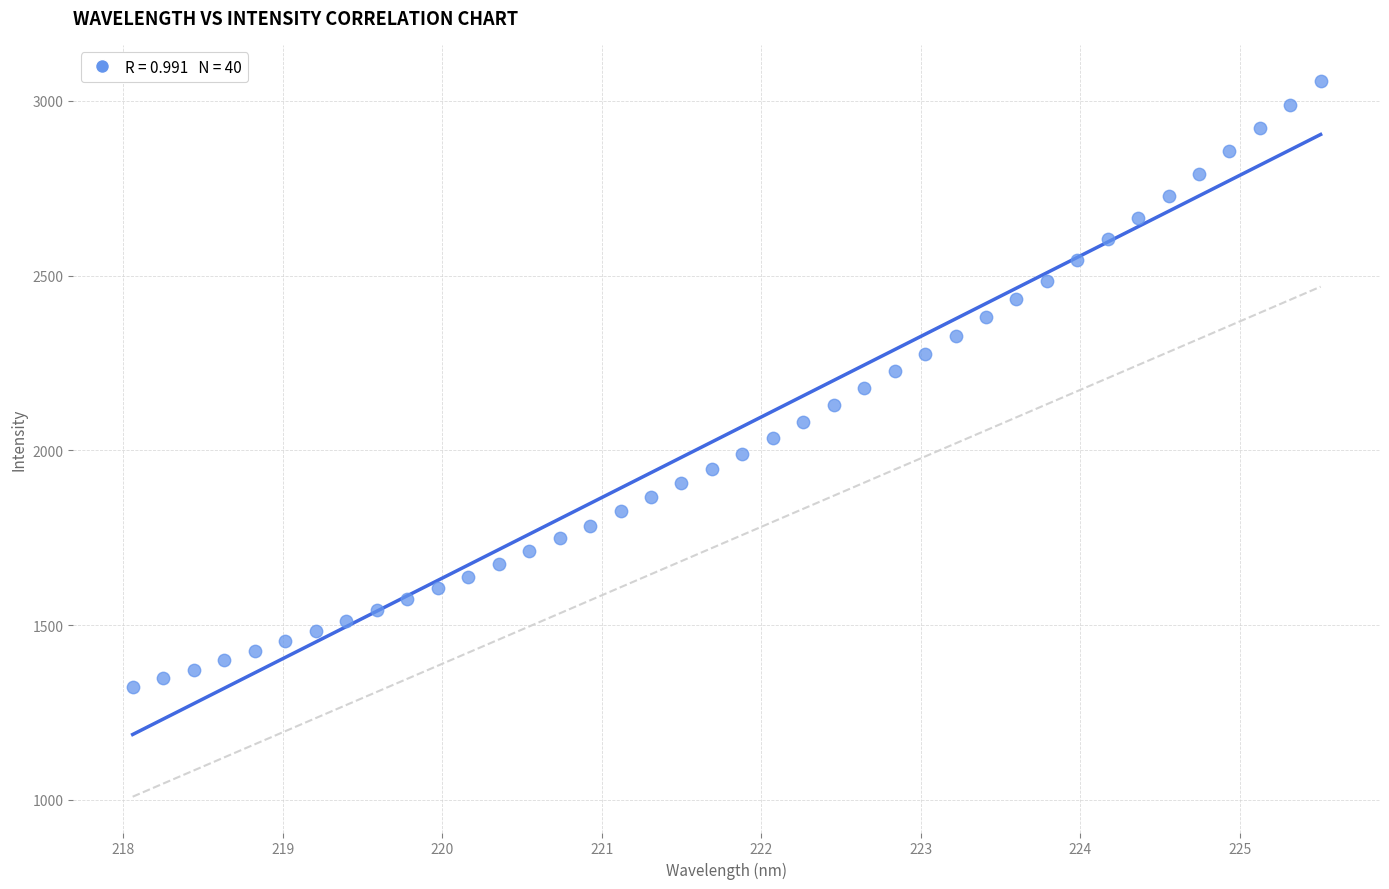

What is the range of Y values (max minus min)?

1734.7